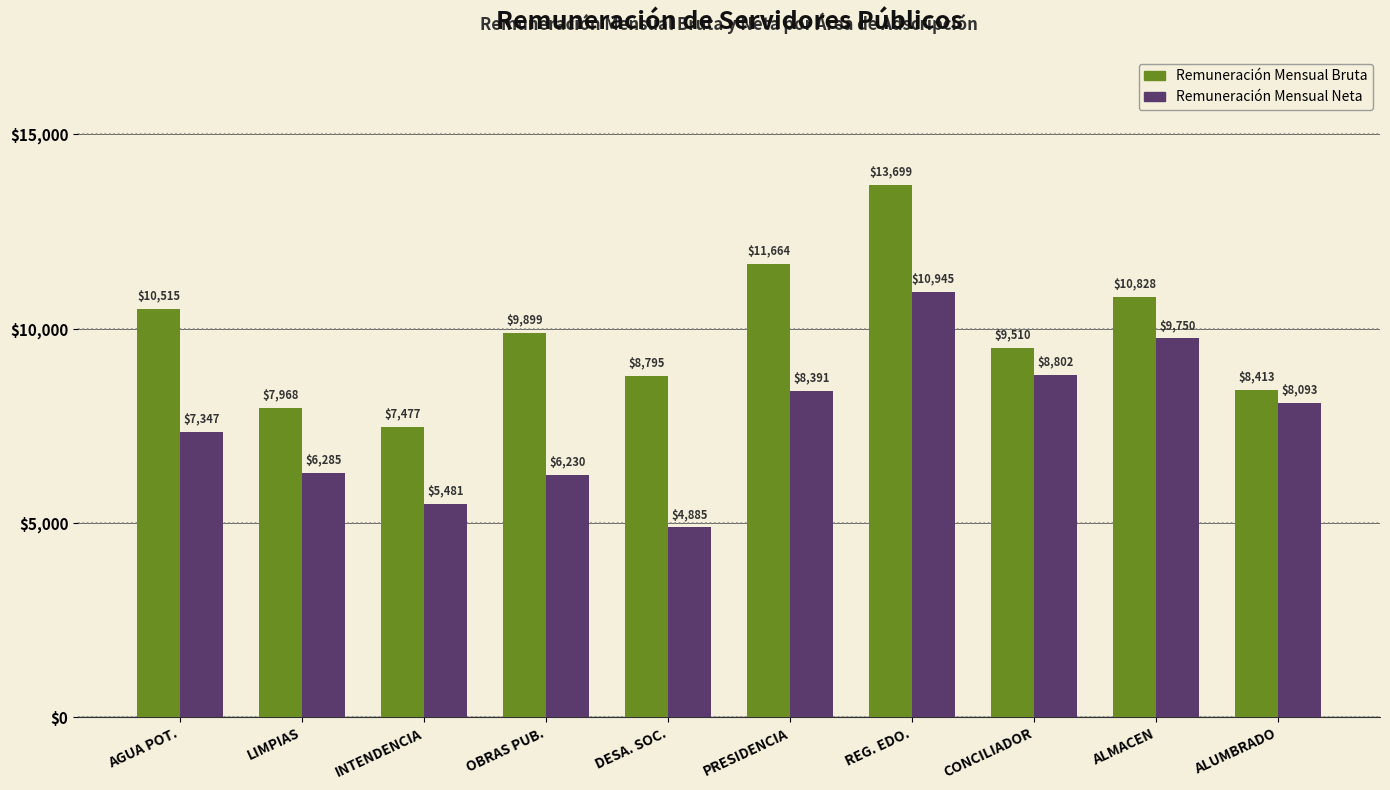

Count the number of data series in this chart.

2